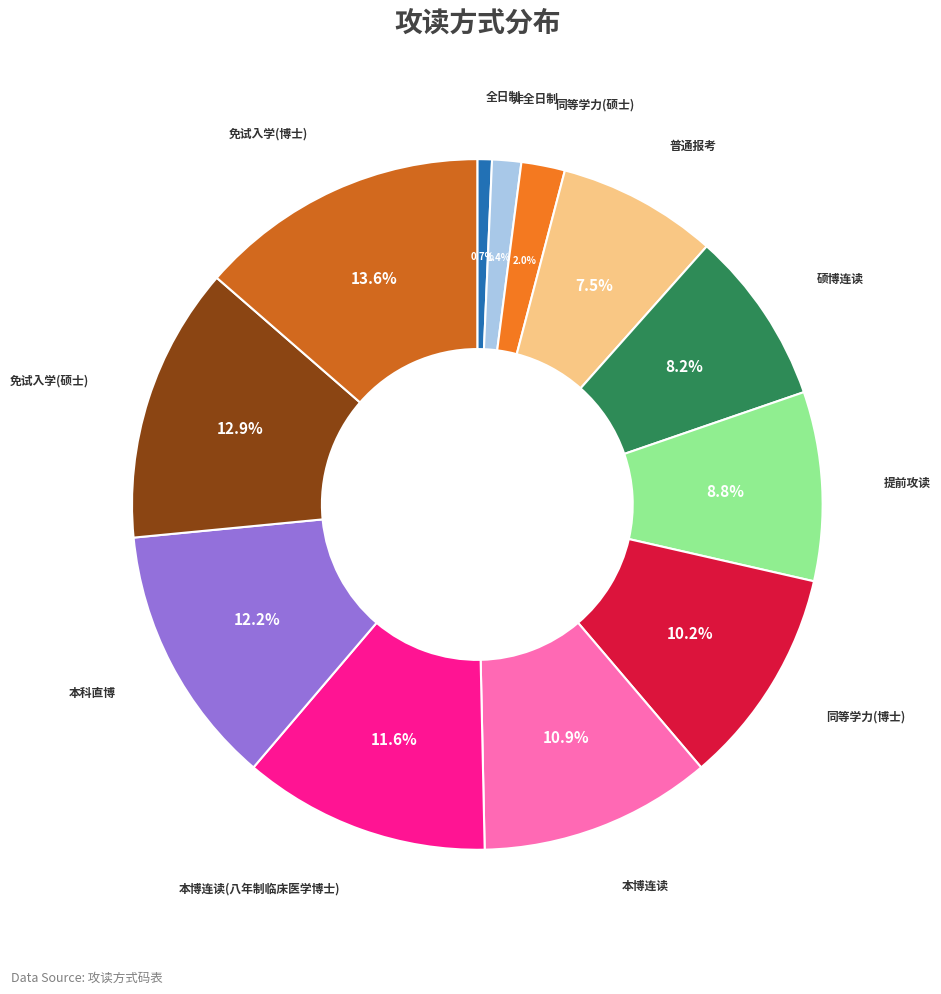

Does any single category account for the majority?

No